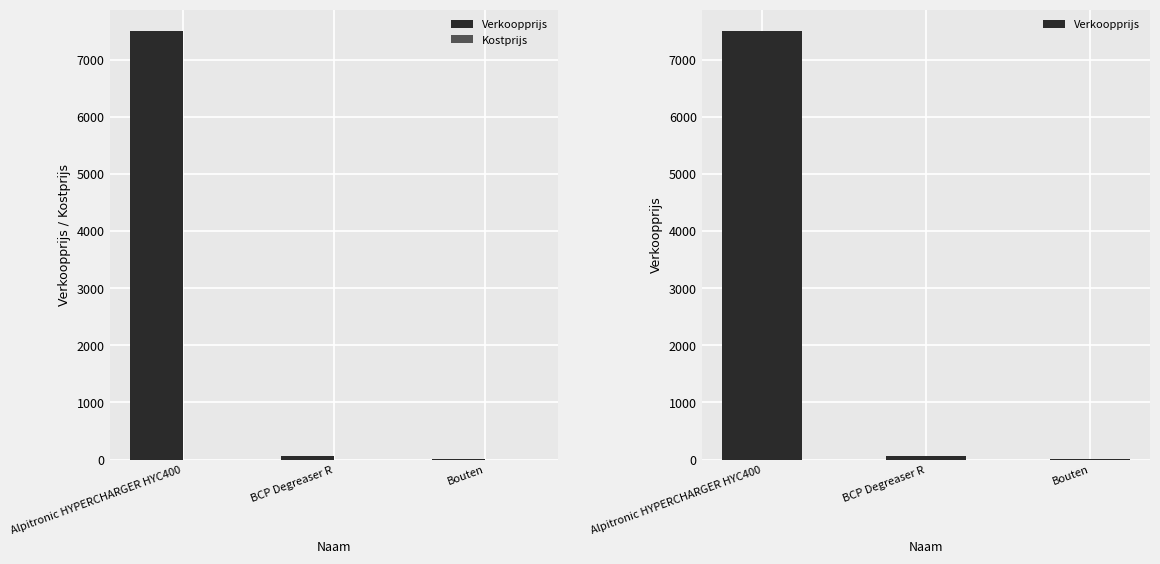

What position from the right is Alpitronic HYPERCHARGER HYC400?

3